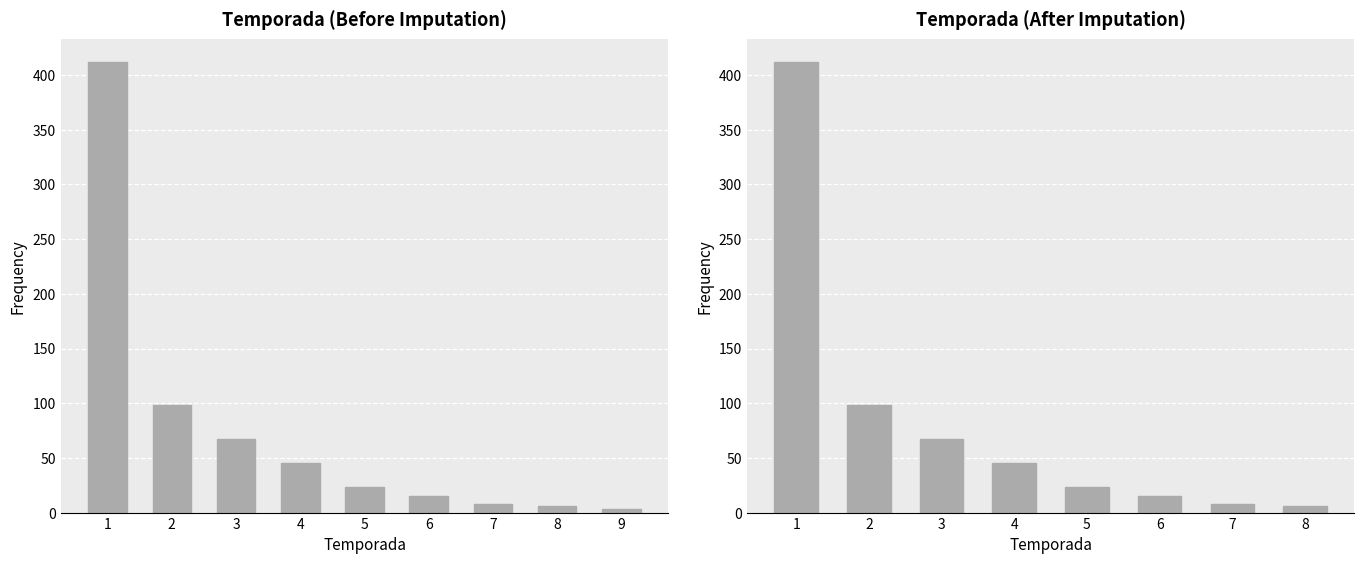

How many bars are there in total?

8